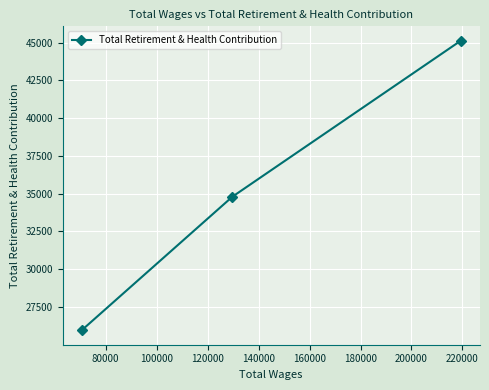

Reading left to right, transcribe all the data shown in this chart.

25964	34798	45113